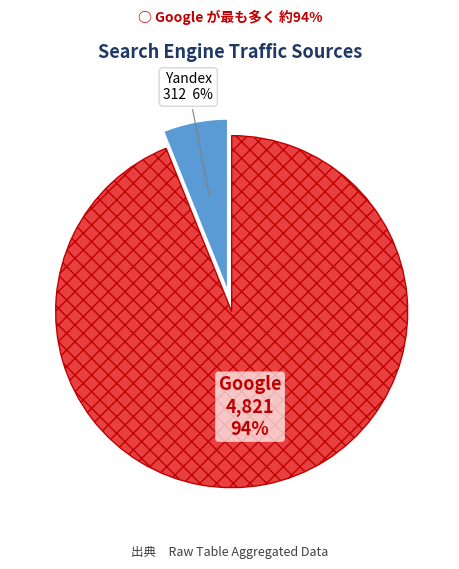

Does any single category account for the majority?

Yes